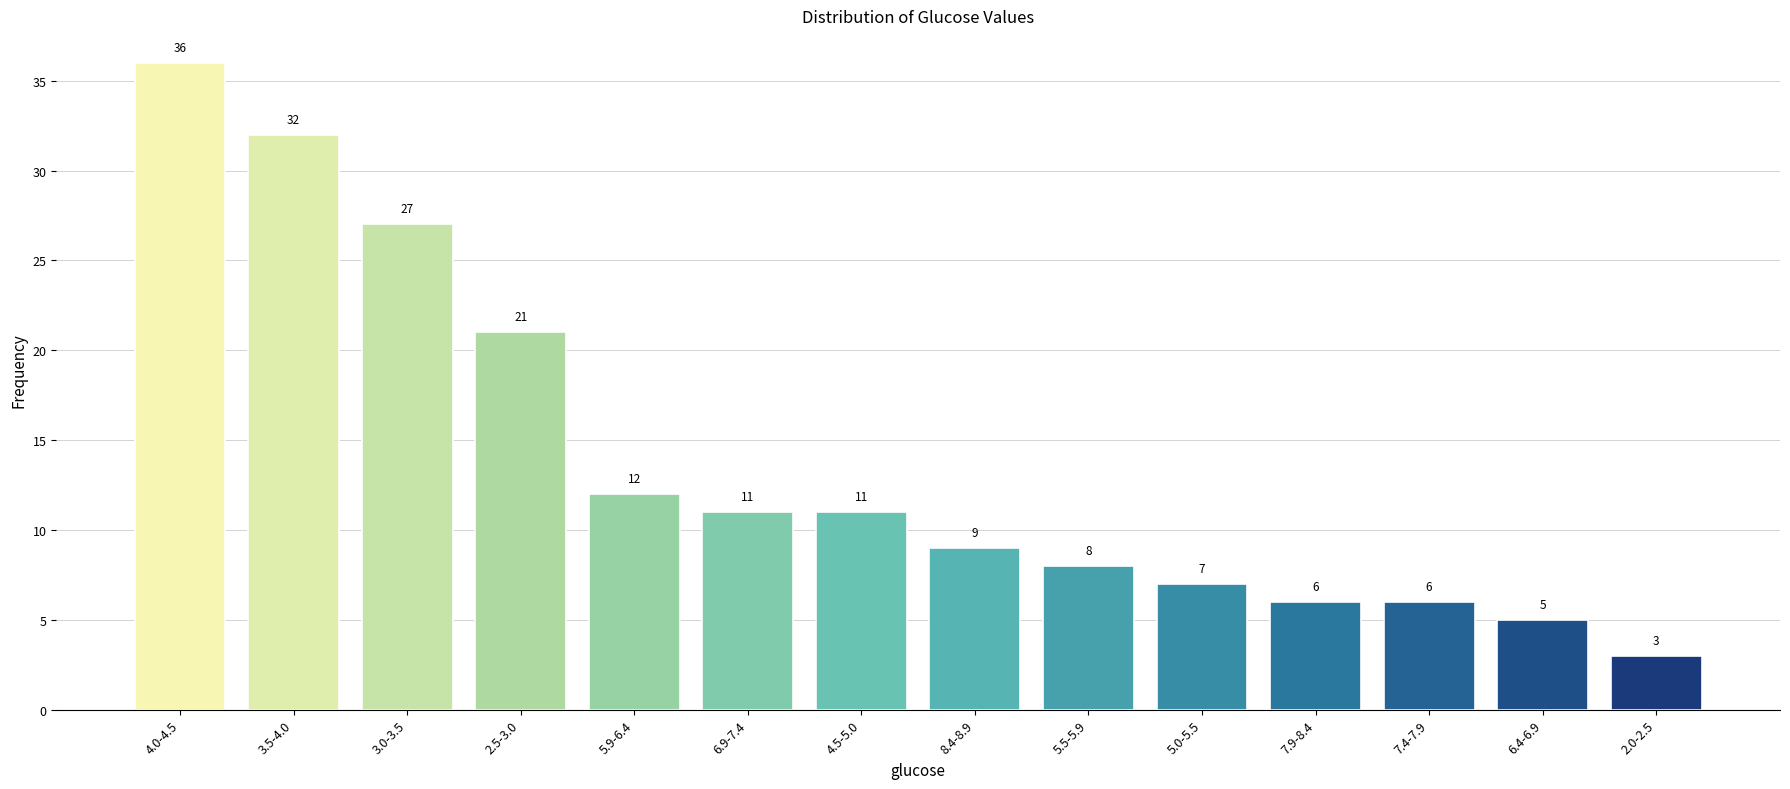

Reading left to right, extract all data points from this chart.

36	32	27	21	12	11	11	9	8	7	6	6	5	3